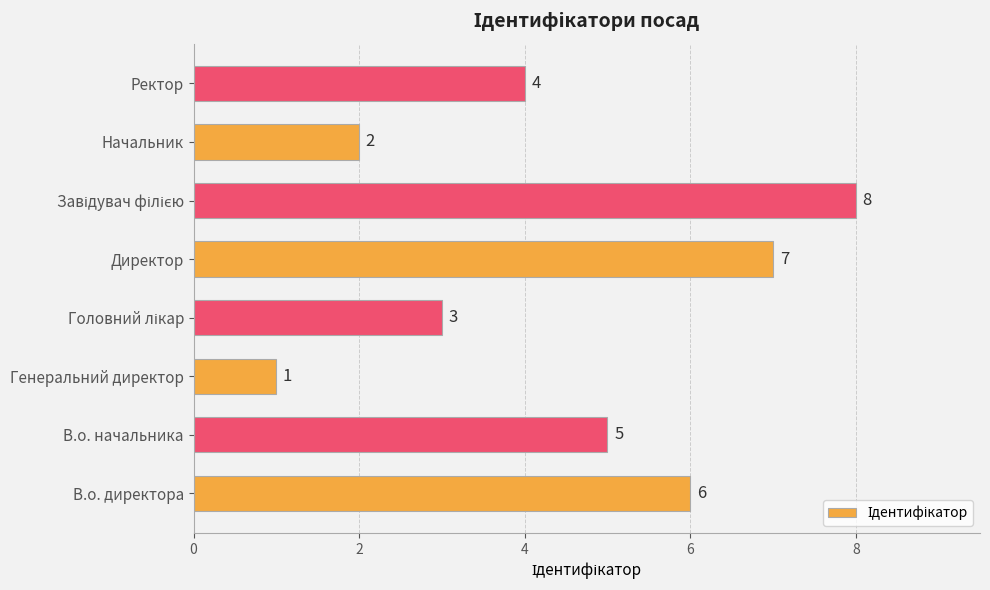

Reading top to bottom, list all the values displayed in this chart.

4	2	8	7	3	1	5	6